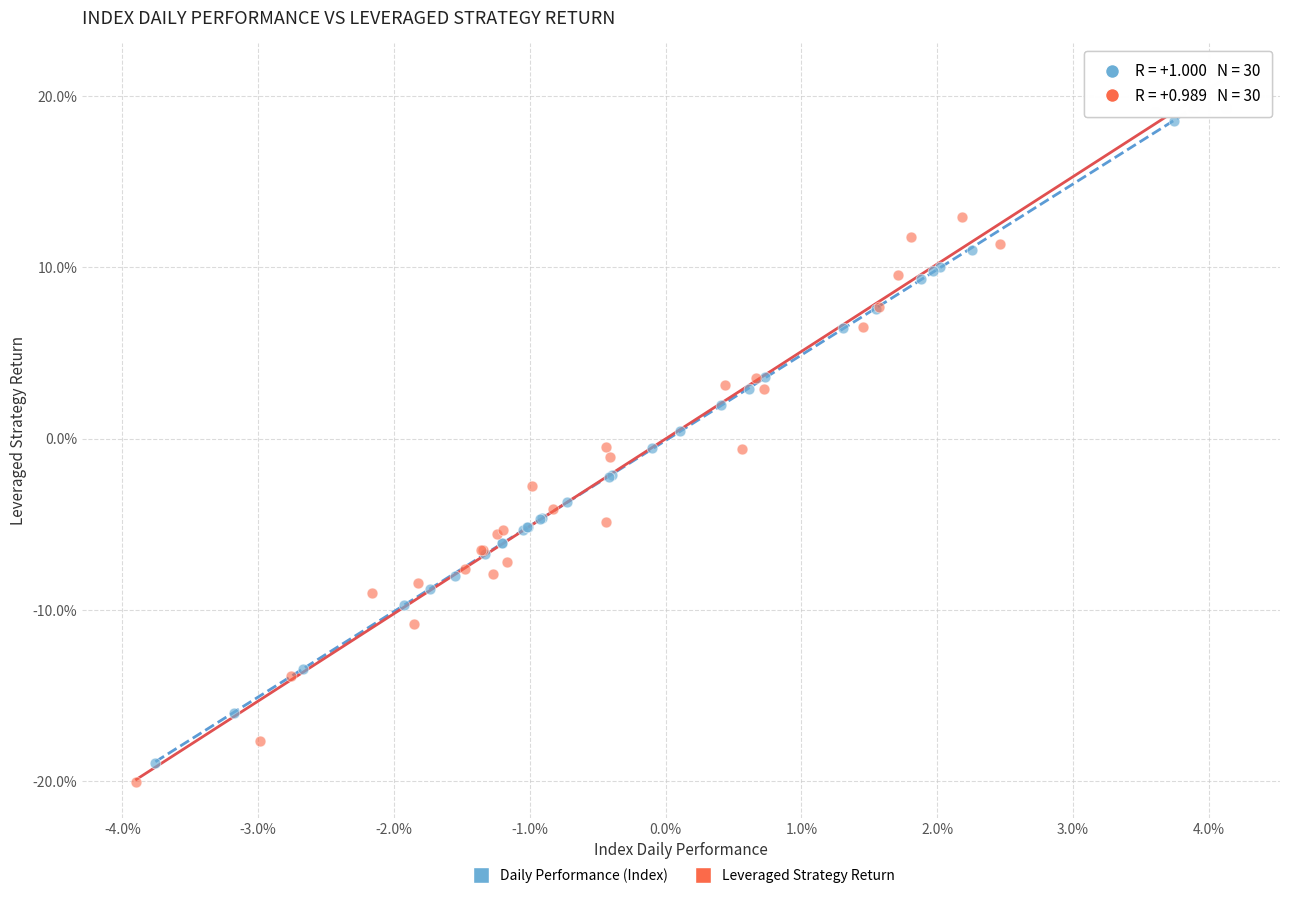

Which series has the largest Y range (max minus min)?

Leveraged Strategy Return